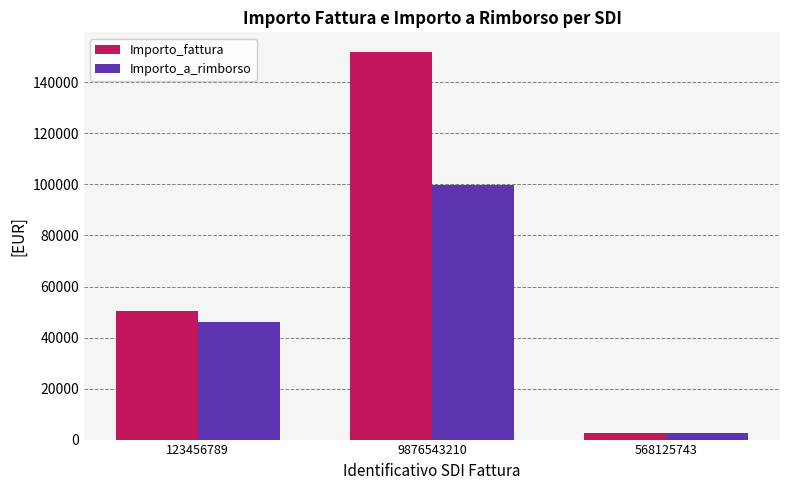

What is the difference between the maximum and minimum values in the Importo_fattura series?

149536.0